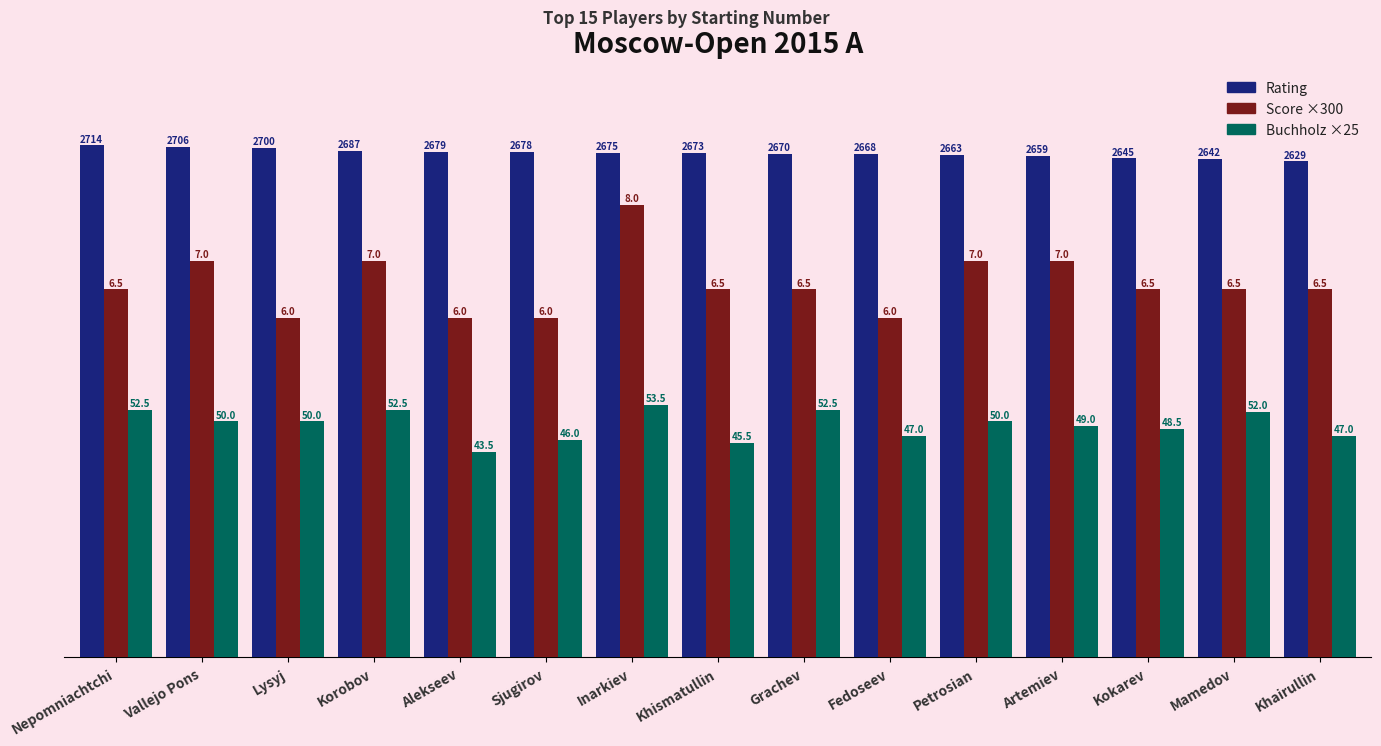

True or false: Buchholz ×25 has a value of 1137.5 at Khismatullin.

True